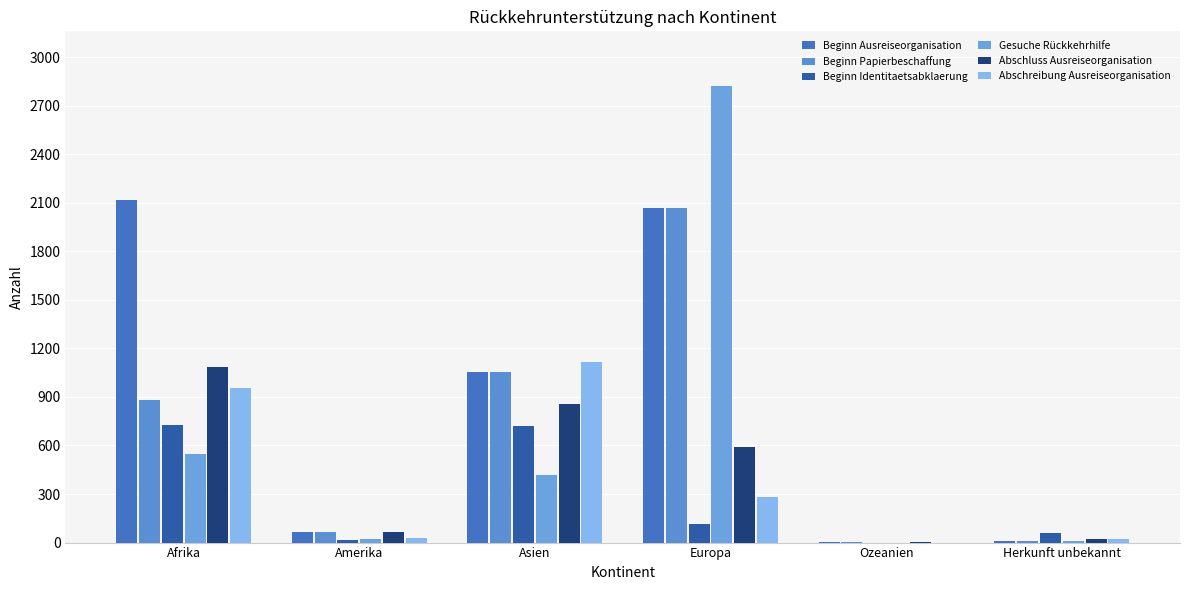

The Beginn Papierbeschaffung series shows 2070 at Europa. True or false?

True